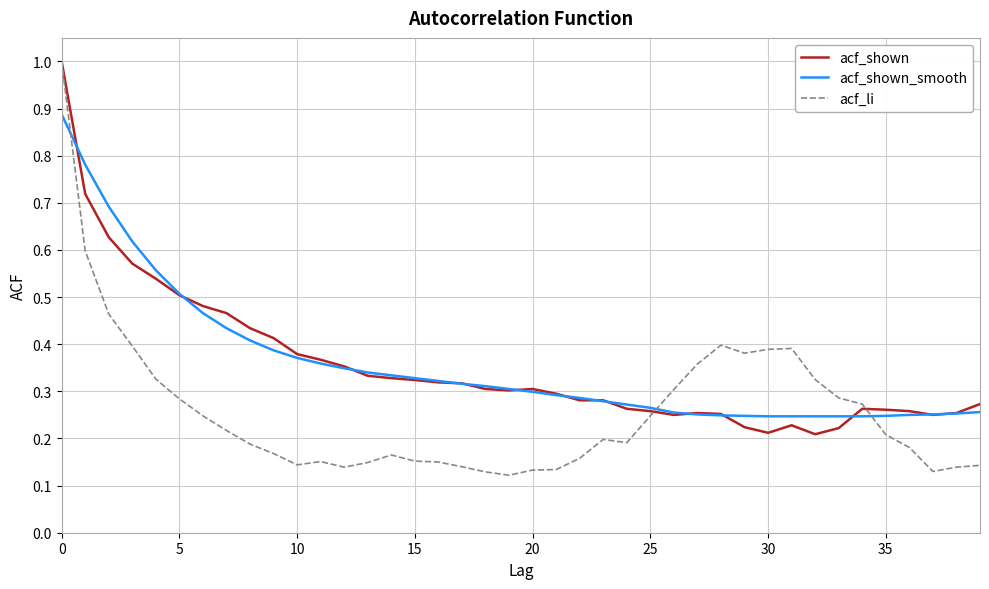

Which series has the widest spread of values?

acf_li